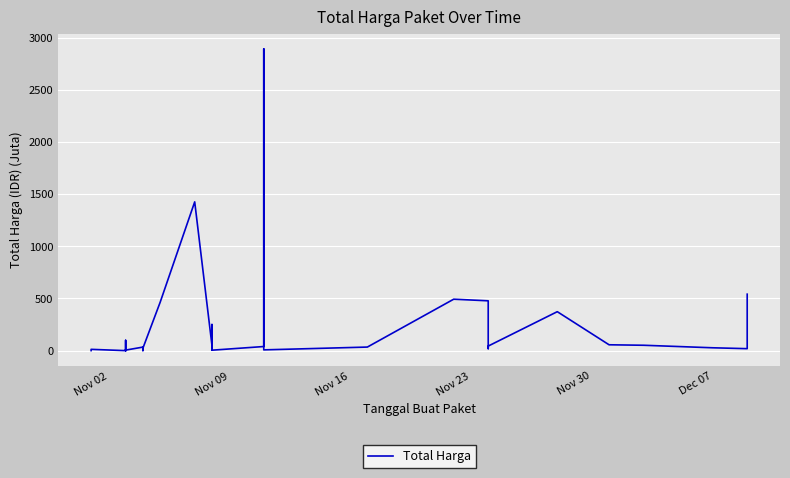

Does the chart display data point markers on the line(s)?

No